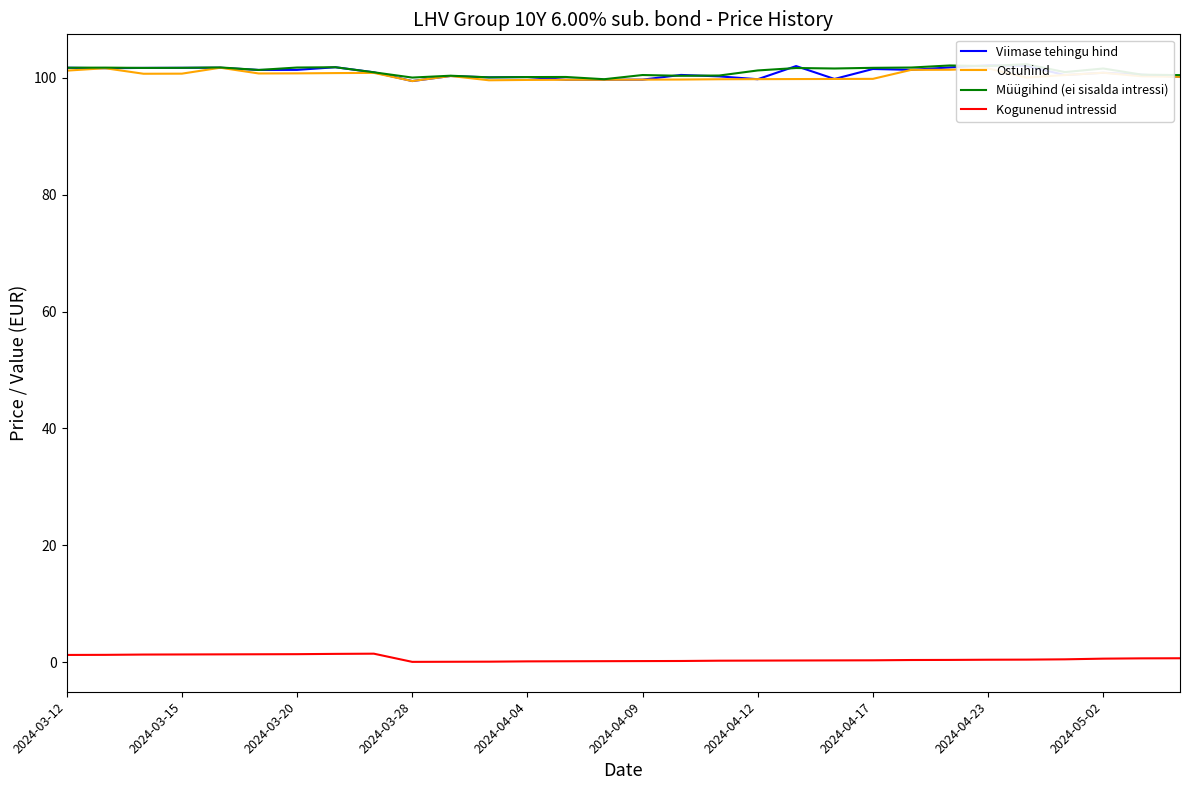

True or false: Kogunenud intressid and Ostuhind intersect in this chart.

False